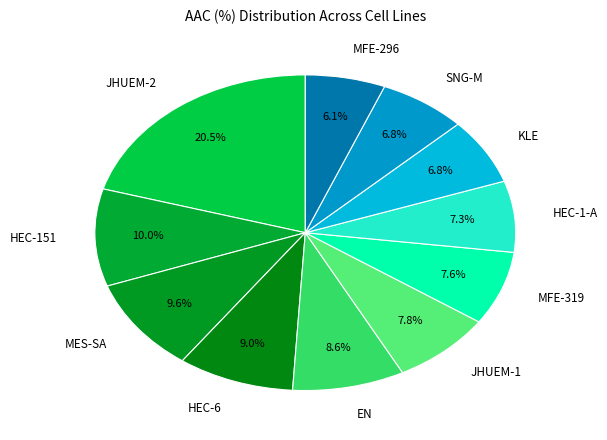

To the nearest percent, what is the average slice percentage?

9%